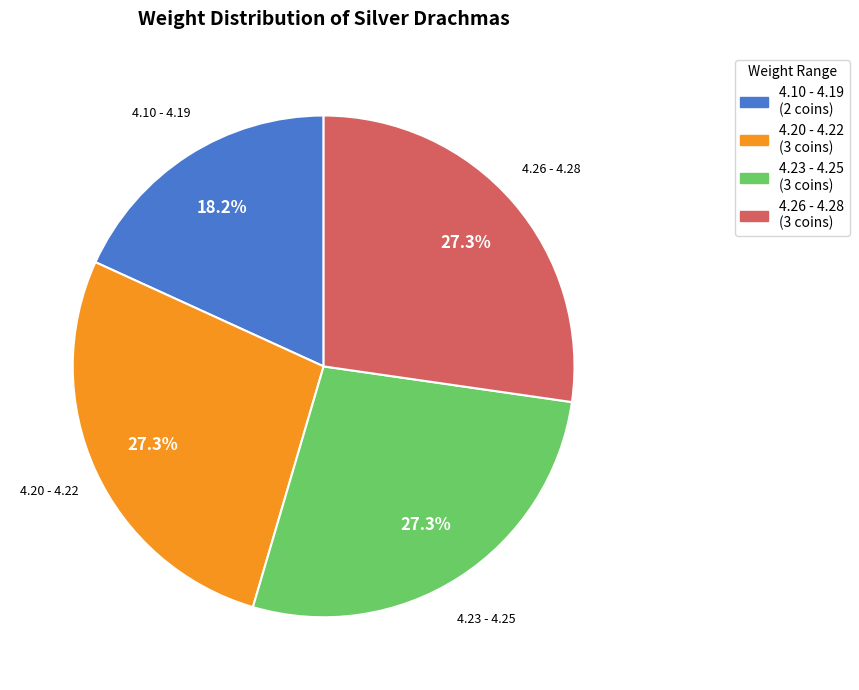

How much of the chart is everything except 4.10 - 4.19?

81.8%